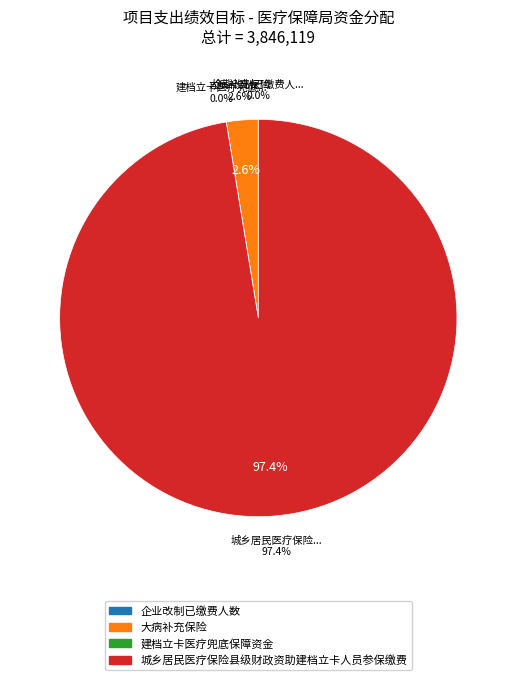

Which has a higher value, 大病补充保险 or 建档立卡医疗兜底保障资金?

大病补充保险